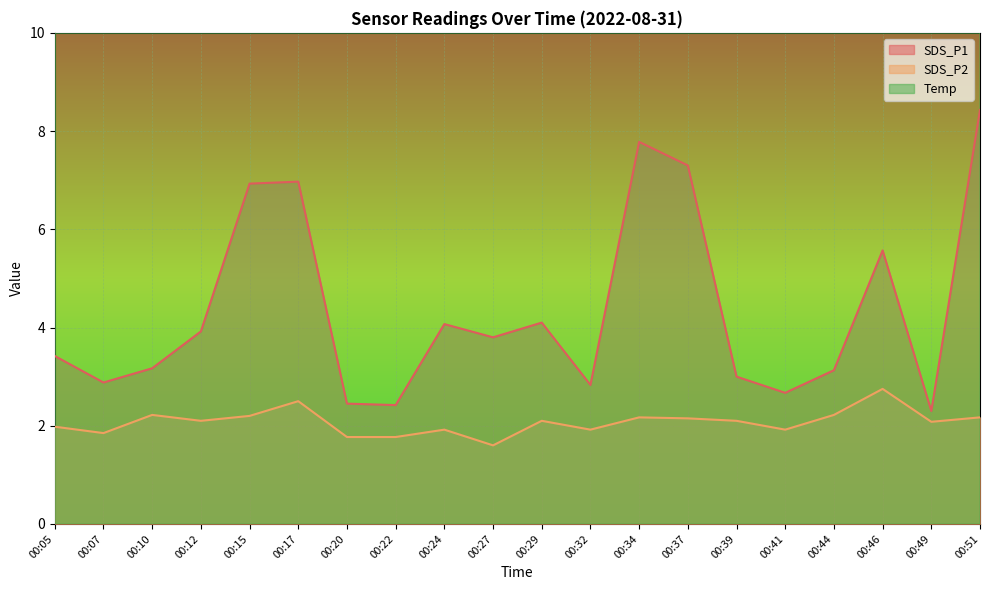

Does the chart display data point markers on the line(s)?

No